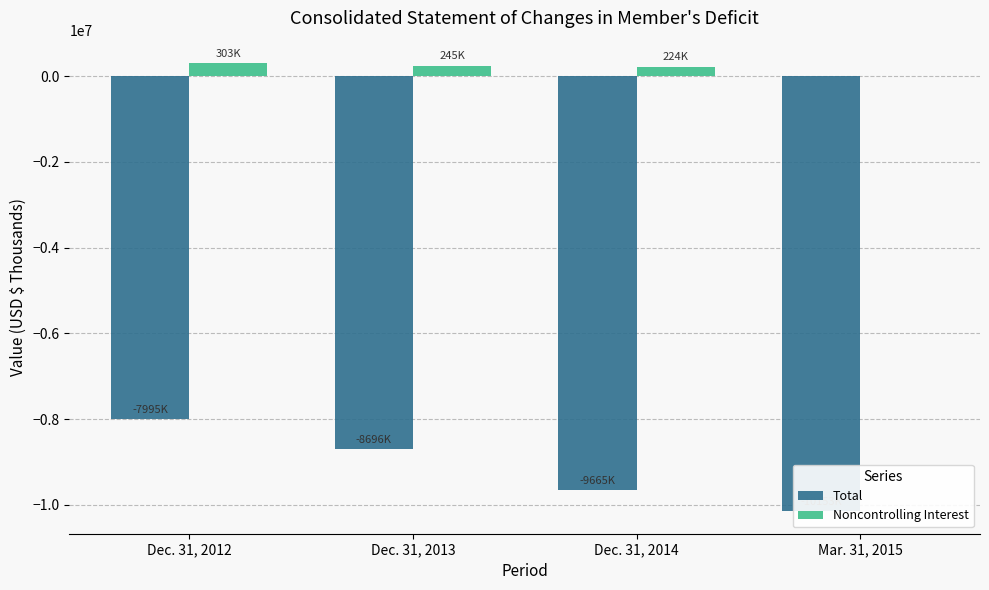

Count the number of categories in the chart.

4